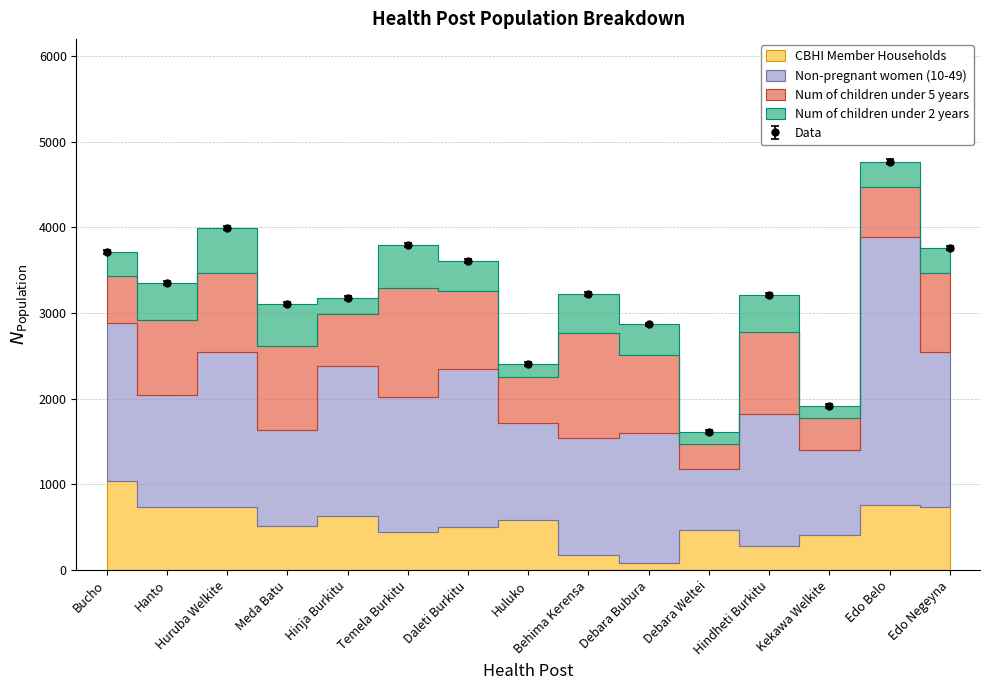

What is the value of the Non-pregnant women (10-49) point at the 8th from the left?

1126